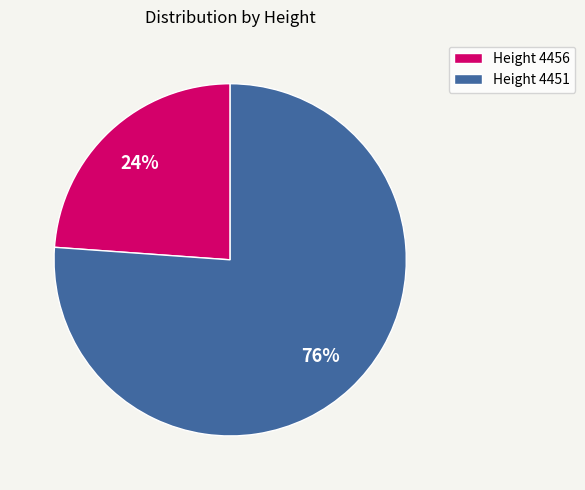

To the nearest percent, what portion does Height 4451 represent?

76%